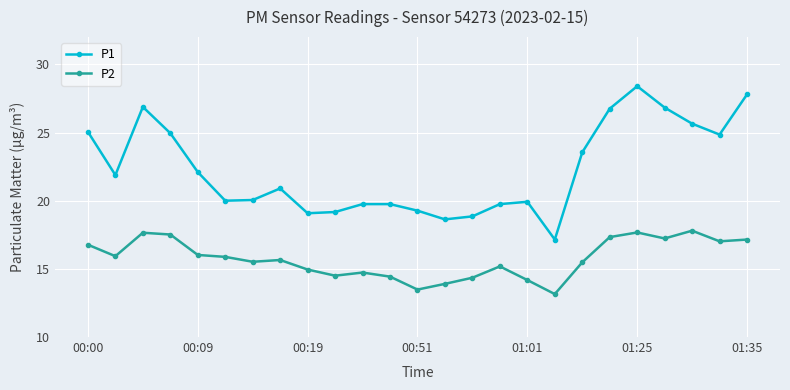

Which series has the widest spread of values?

P1